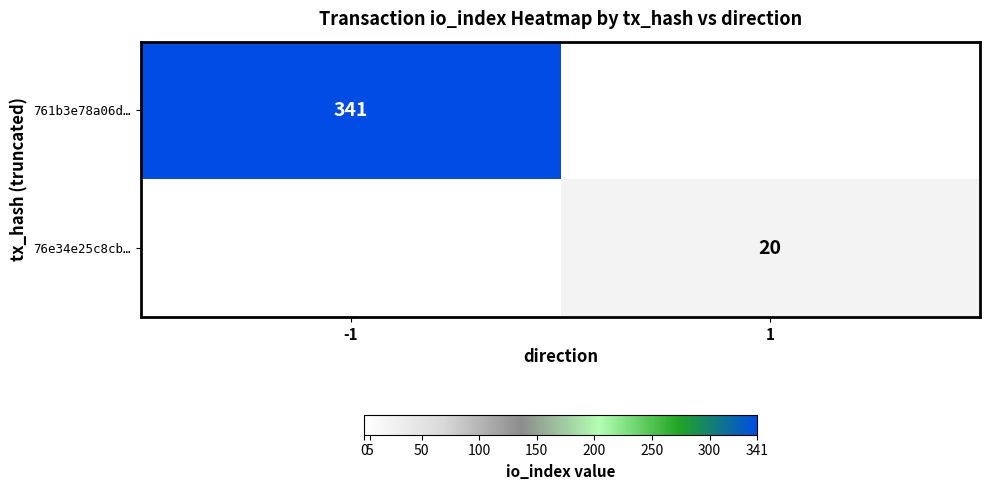

Is it true that 761b3e78a06d… equals 86 at -1?

False